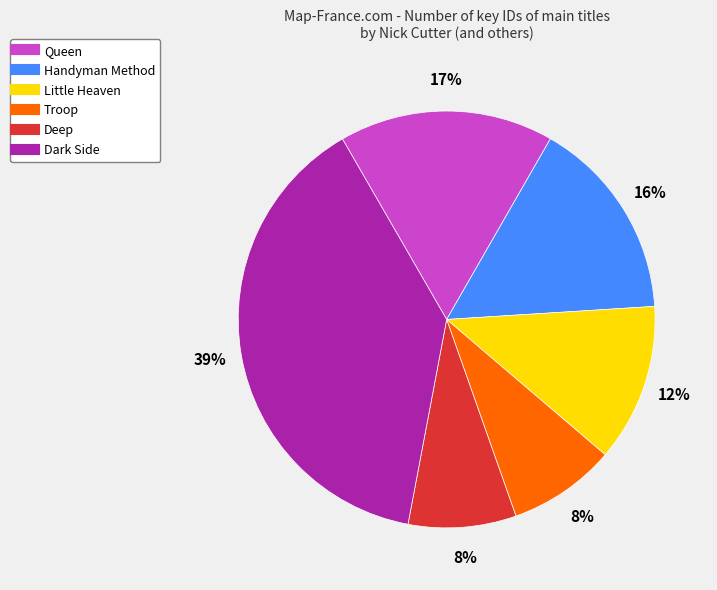

Does any single category account for the majority?

No